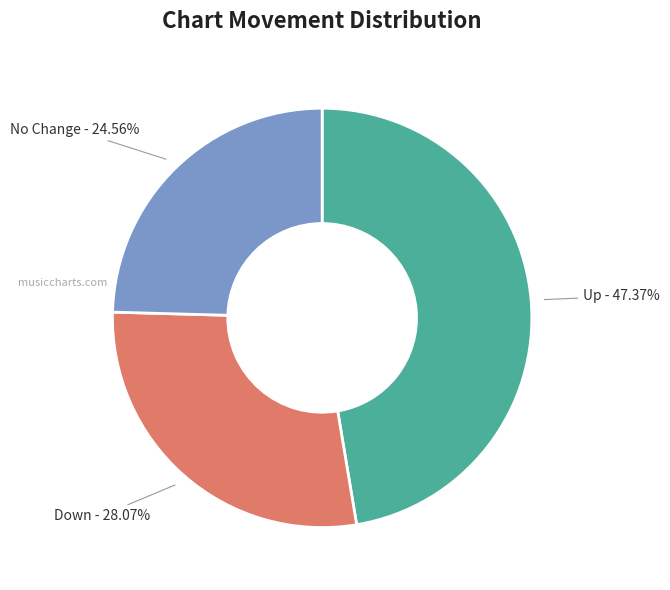

Is there any slice that represents more than half of the pie?

No